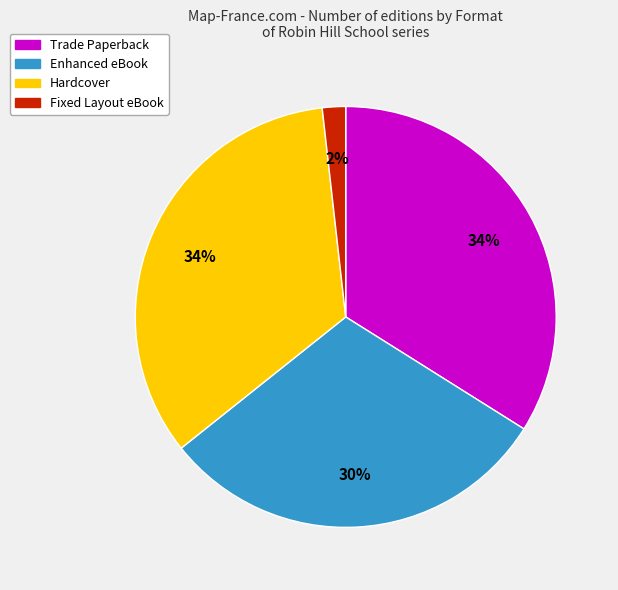

Do Fixed Layout eBook and Enhanced eBook together represent more than half of the pie?

No